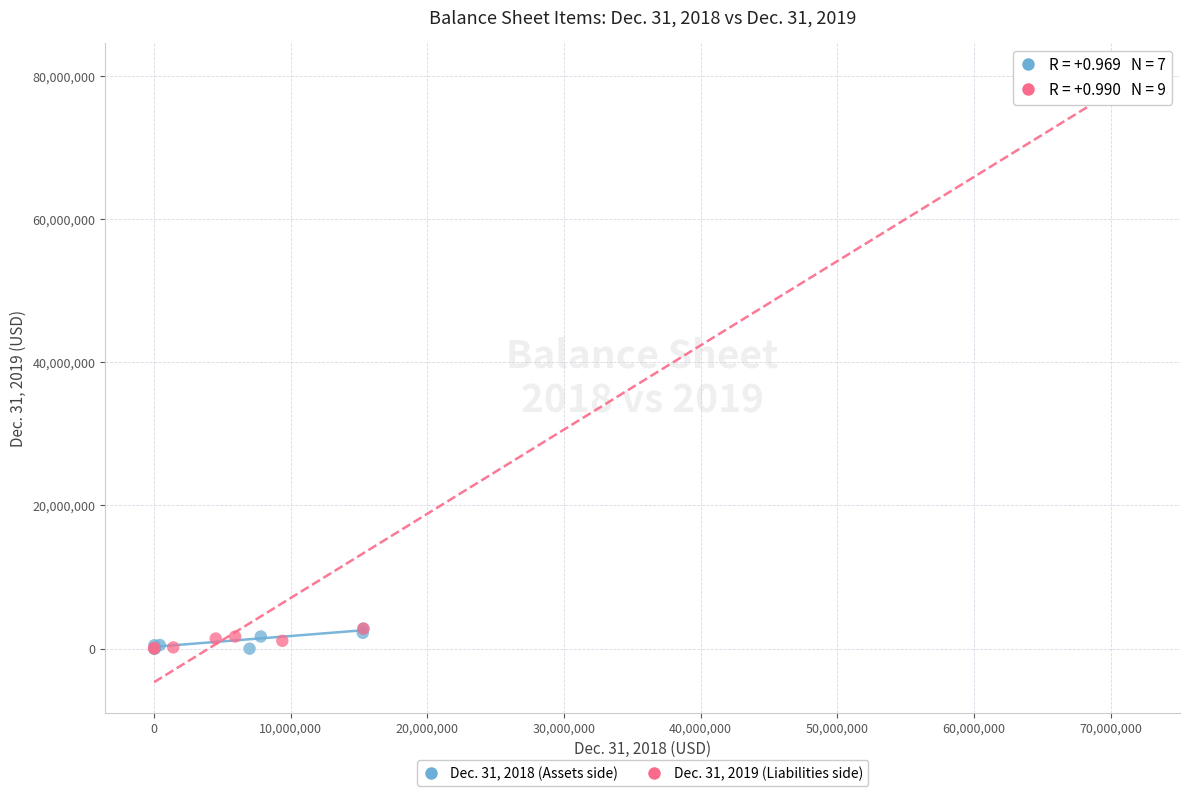

Which series has the largest Y range (max minus min)?

Dec. 31, 2019 (Liabilities side)